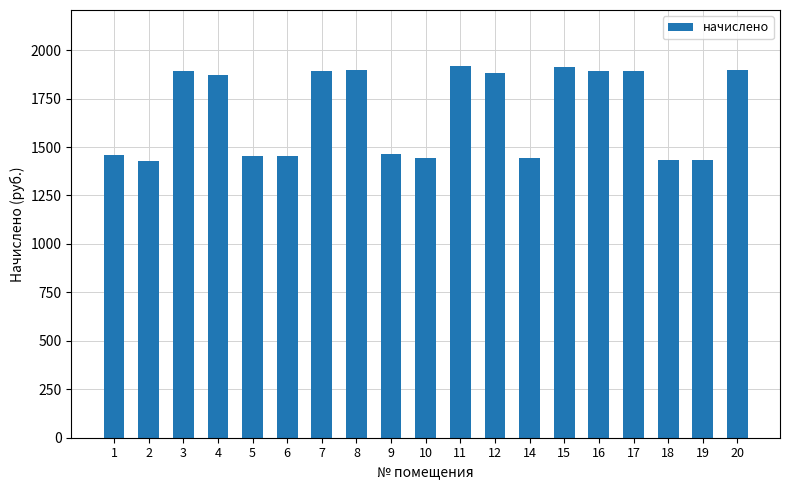

What is the greatest value displayed?

1919.3